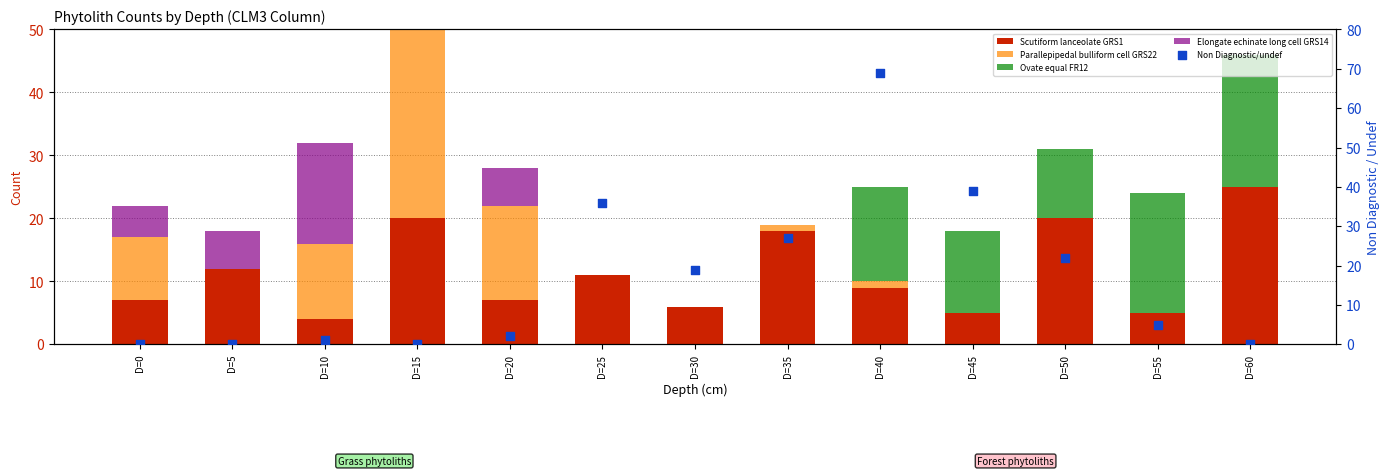

Which series has the largest total across all categories?

Non Diagnostic/undef